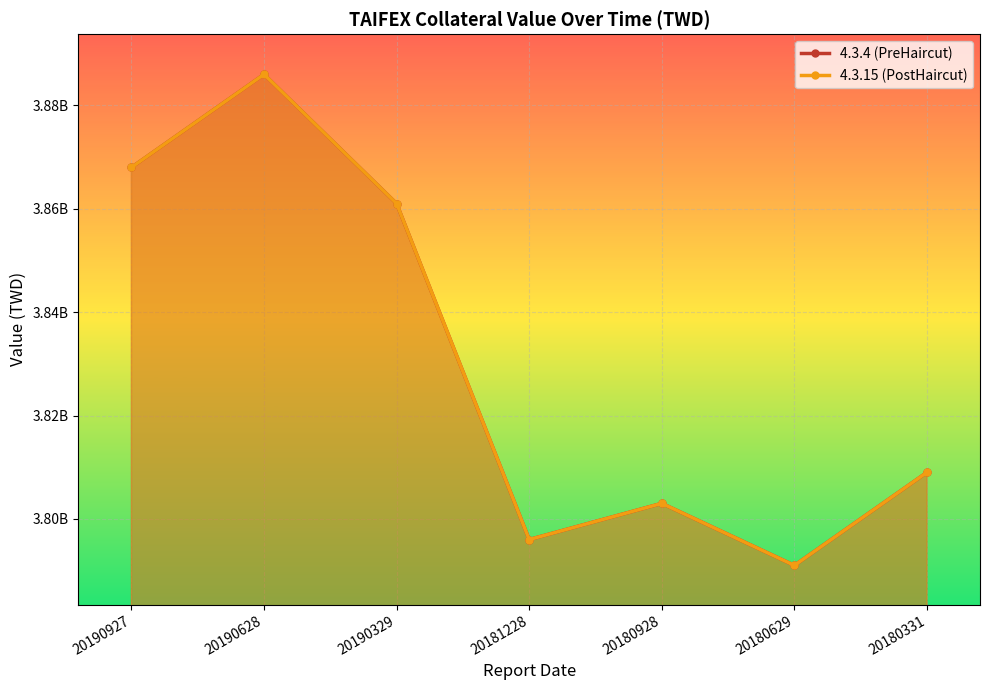

Reading left to right, transcribe all the data shown in this chart.

4.3.4 (PreHaircut): 20190927=3868002928	20190628=3886003780	20190329=3861003740	20181228=3796004781	20180928=3803003420	20180629=3791005216	20180331=3809005128
4.3.15 (PostHaircut): 20190927=3868002928	20190628=3886003780	20190329=3861003740	20181228=3796004781	20180928=3803003420	20180629=3791005216	20180331=3809005128